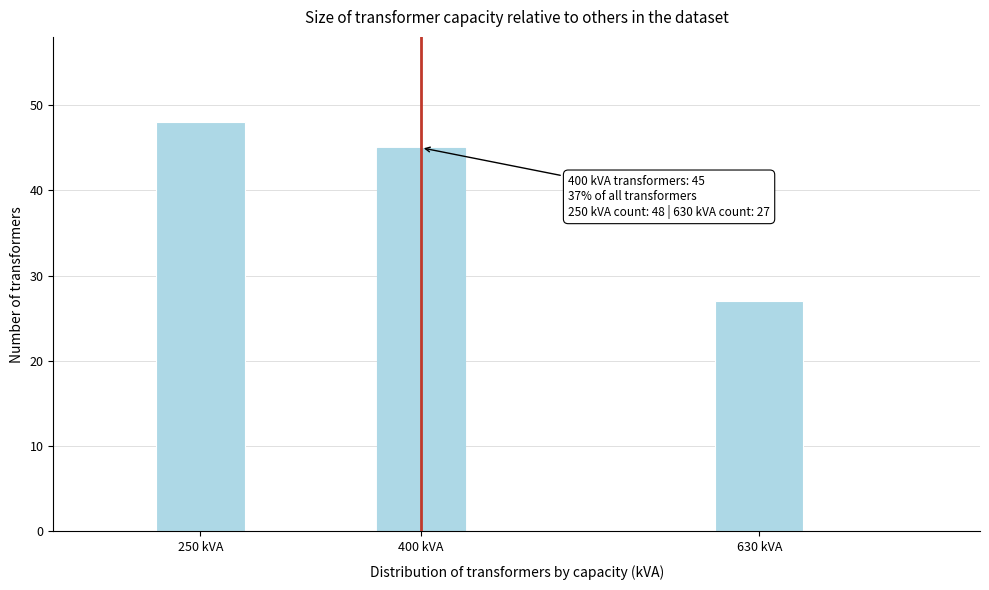

Reading left to right, transcribe all the data shown in this chart.

48	45	27